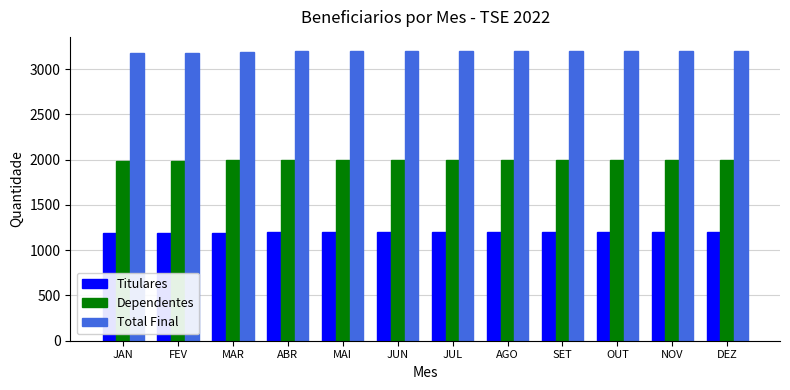

The value of Total Final at NOV is 3197. True or false?

True